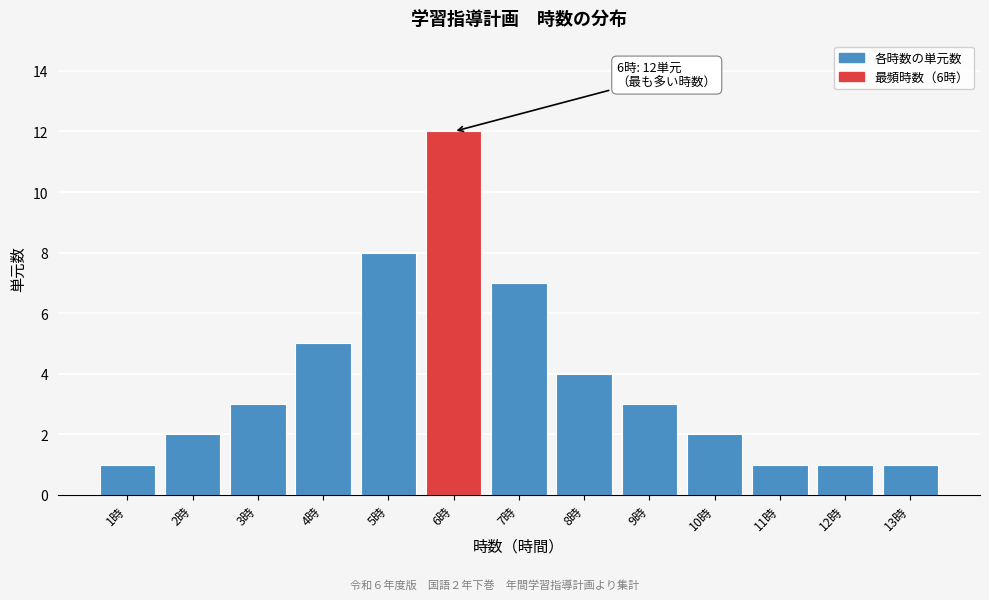

Reading left to right, extract all data points from this chart.

1	2	3	5	8	12	7	4	3	2	1	1	1